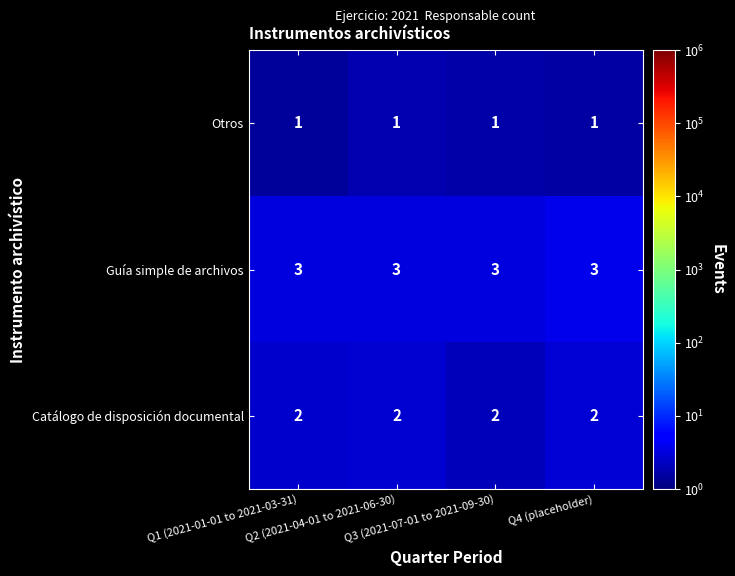

Rank the series by their average value, from lowest to highest.

Otros, Catálogo de disposición documental, Guía simple de archivos